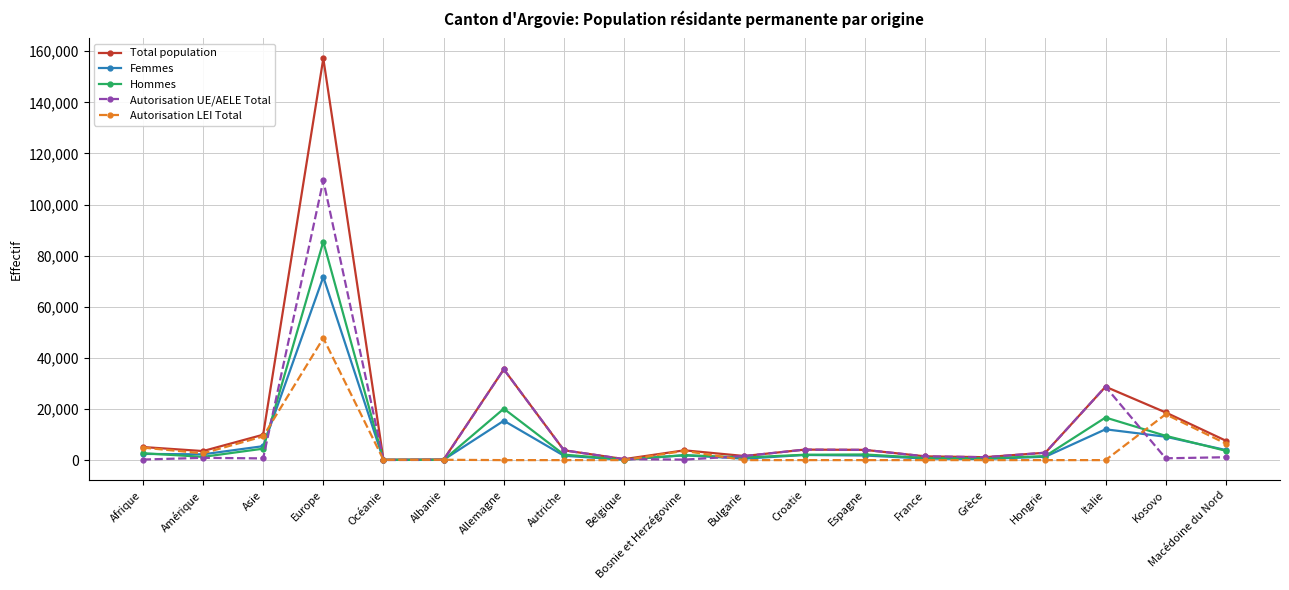

How many lines are shown in the chart?

5